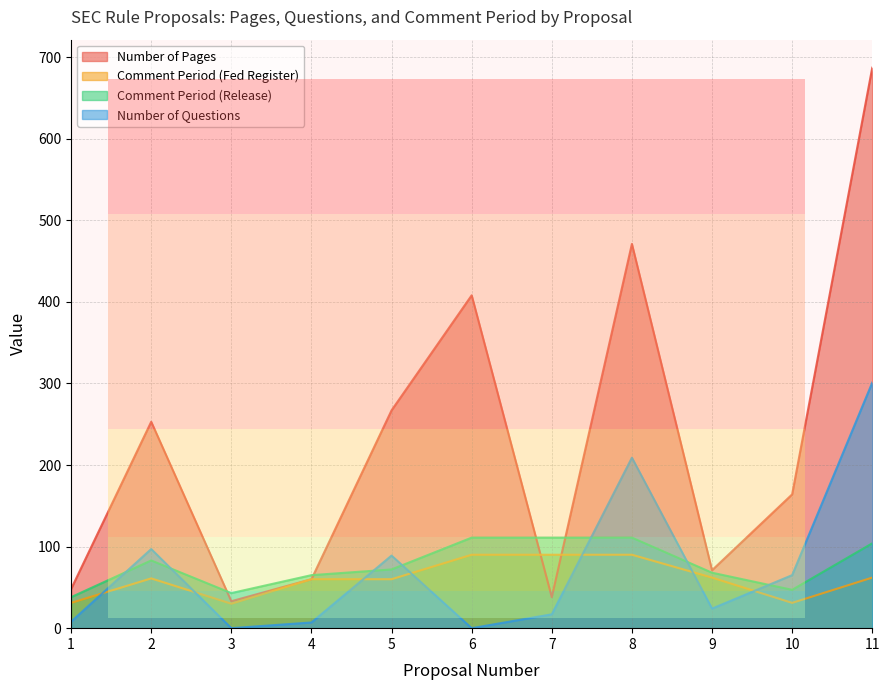

True or false: Comment Period (Fed Register) has a value of 62 at 11.

True